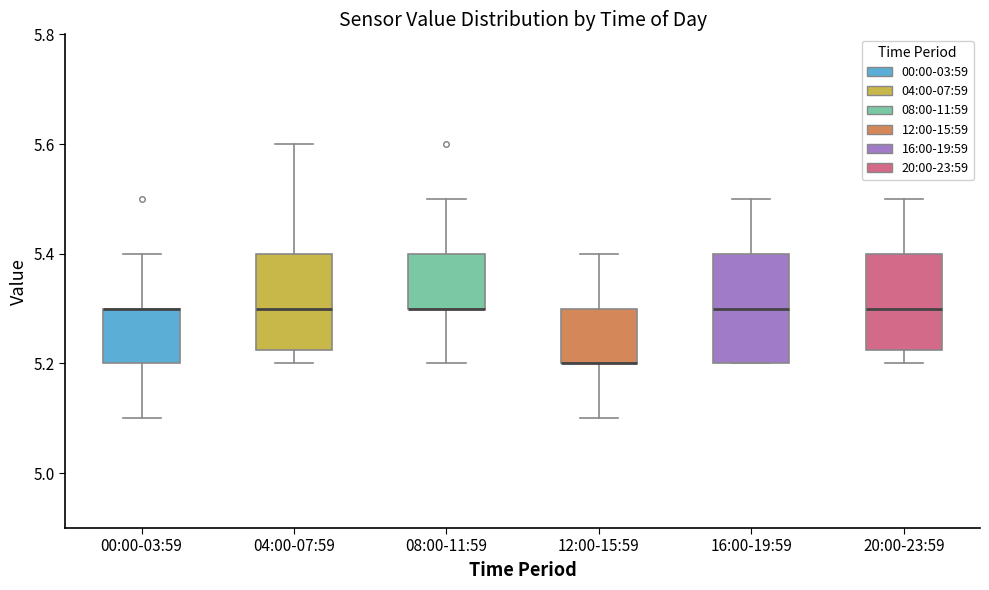

Reading left to right, transcribe this box plot: for each box, give where its median line is, the range the box spans, and where its two whiskers end, as read against the y-axis. The values are not printed on the chart, so give them approximately, as read against the axis.

00:00-03:59: median 5.30 (drawn on the box's upper edge), box 5.20 to 5.30, whiskers 5.10 to 5.40
04:00-07:59: median 5.30, box 5.22 to 5.40, whiskers 5.20 to 5.60
08:00-11:59: median 5.30 (drawn on the box's lower edge), box 5.30 to 5.40, whiskers 5.20 to 5.50
12:00-15:59: median 5.20 (drawn on the box's lower edge), box 5.20 to 5.30, whiskers 5.10 to 5.40
16:00-19:59: median 5.30, box 5.20 to 5.40, whiskers 5.20 to 5.50
20:00-23:59: median 5.30, box 5.22 to 5.40, whiskers 5.20 to 5.50